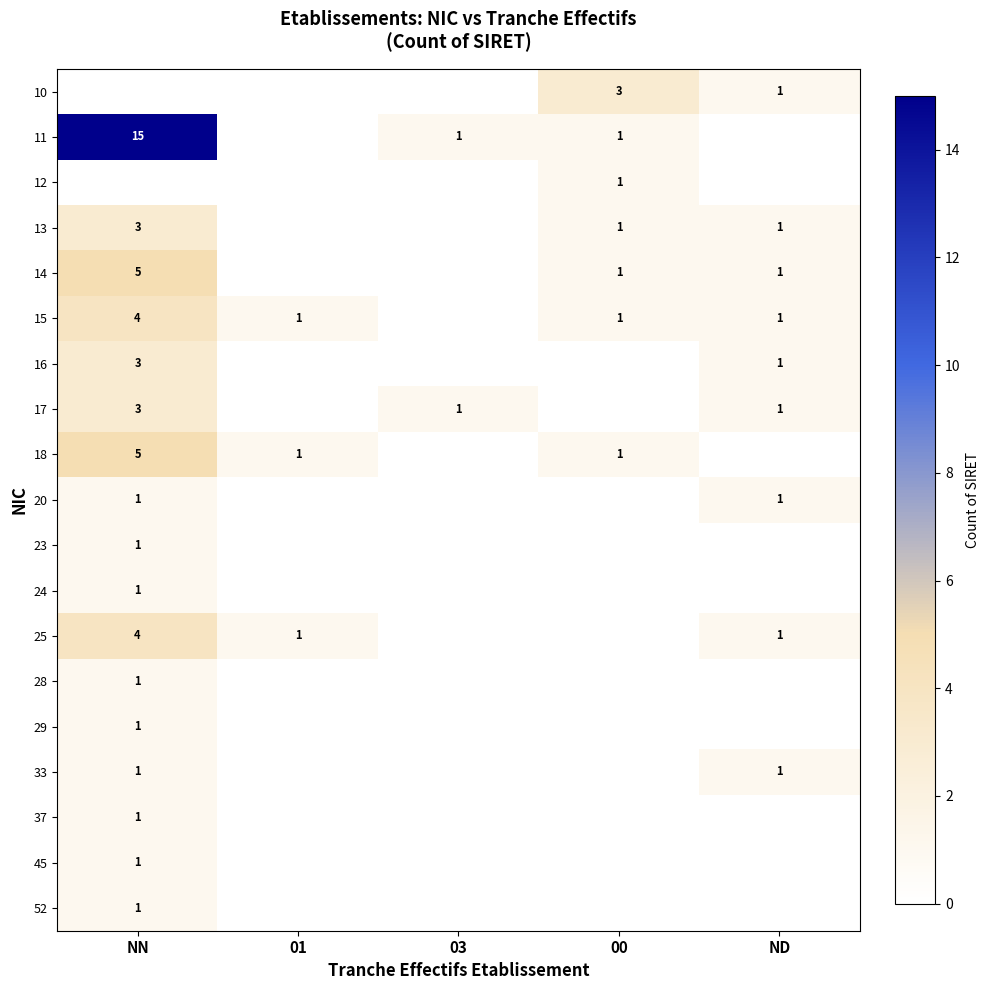

The 24 series shows 1 at NN. True or false?

True